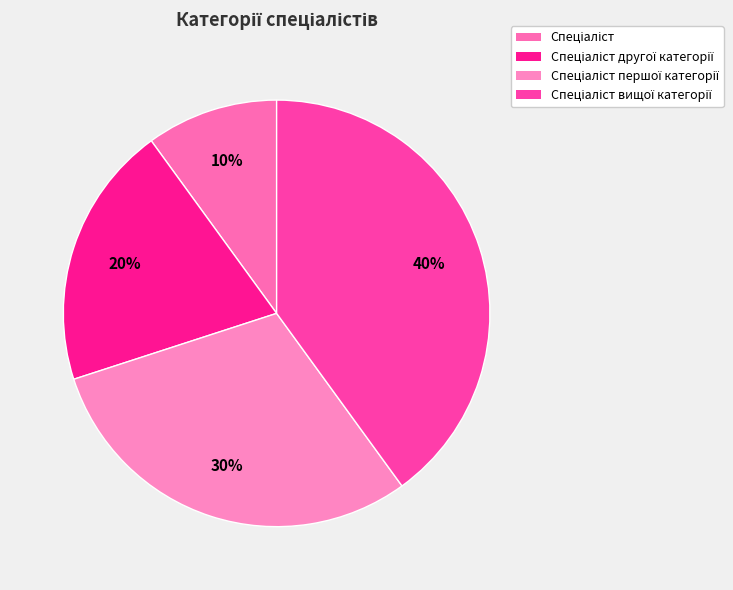

What portion of the pie excludes Спеціаліст?

90.0%